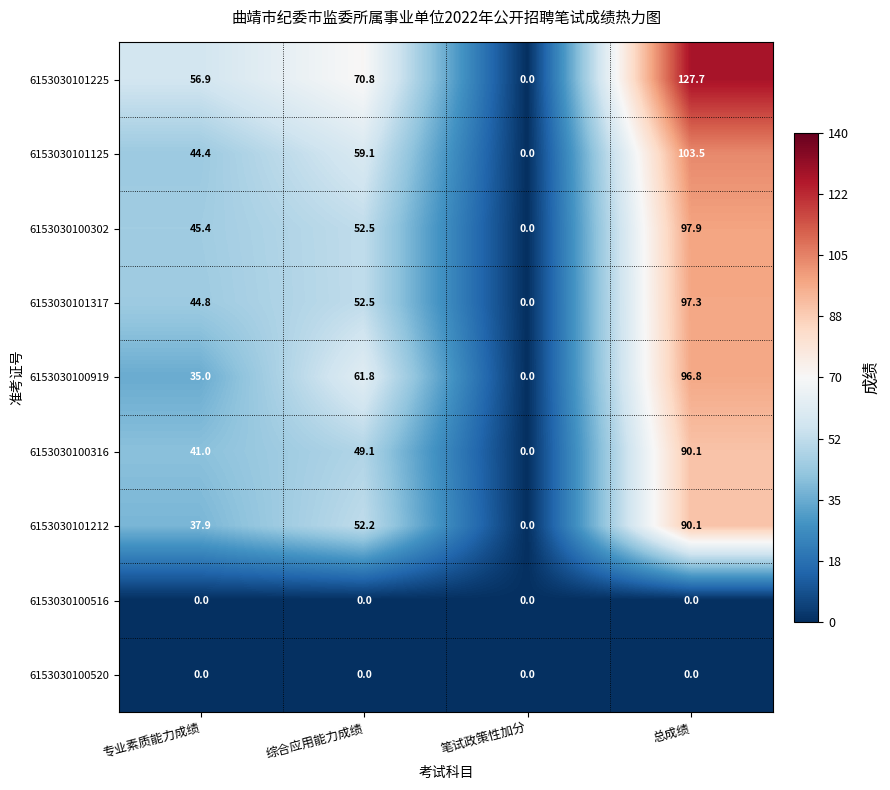

How many positive values does the 6153030101212 series have?

3